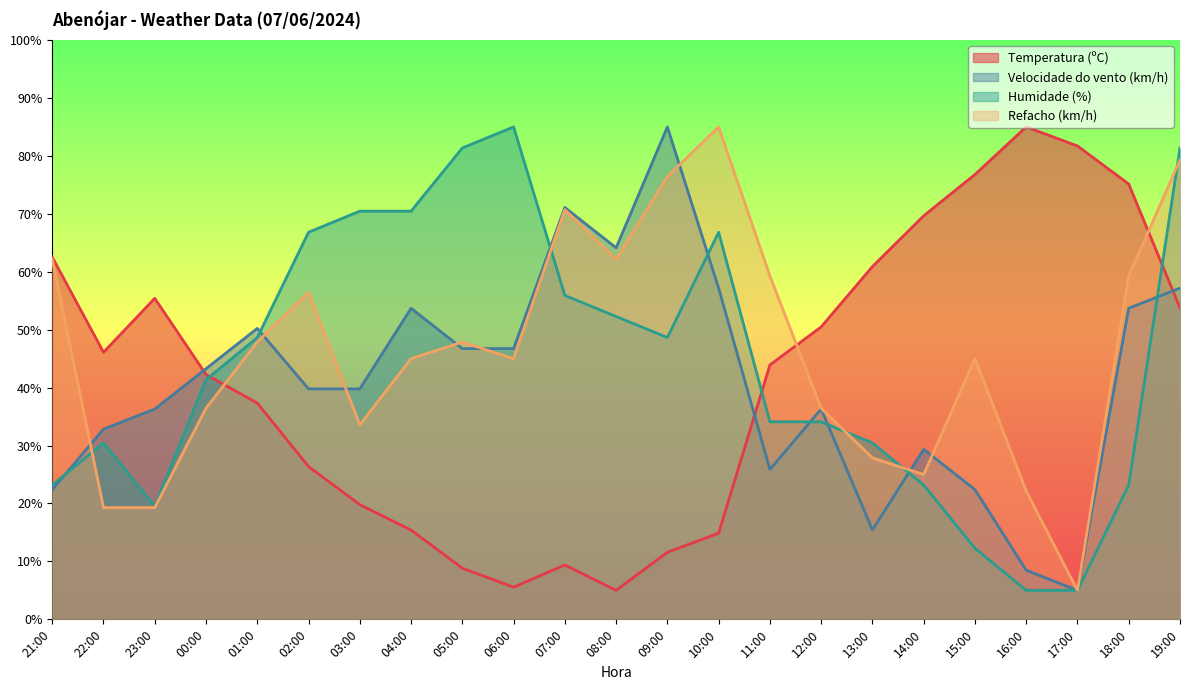

In Humidade (%), how many points are lower than both neighbors (excluding endpoints)?

2